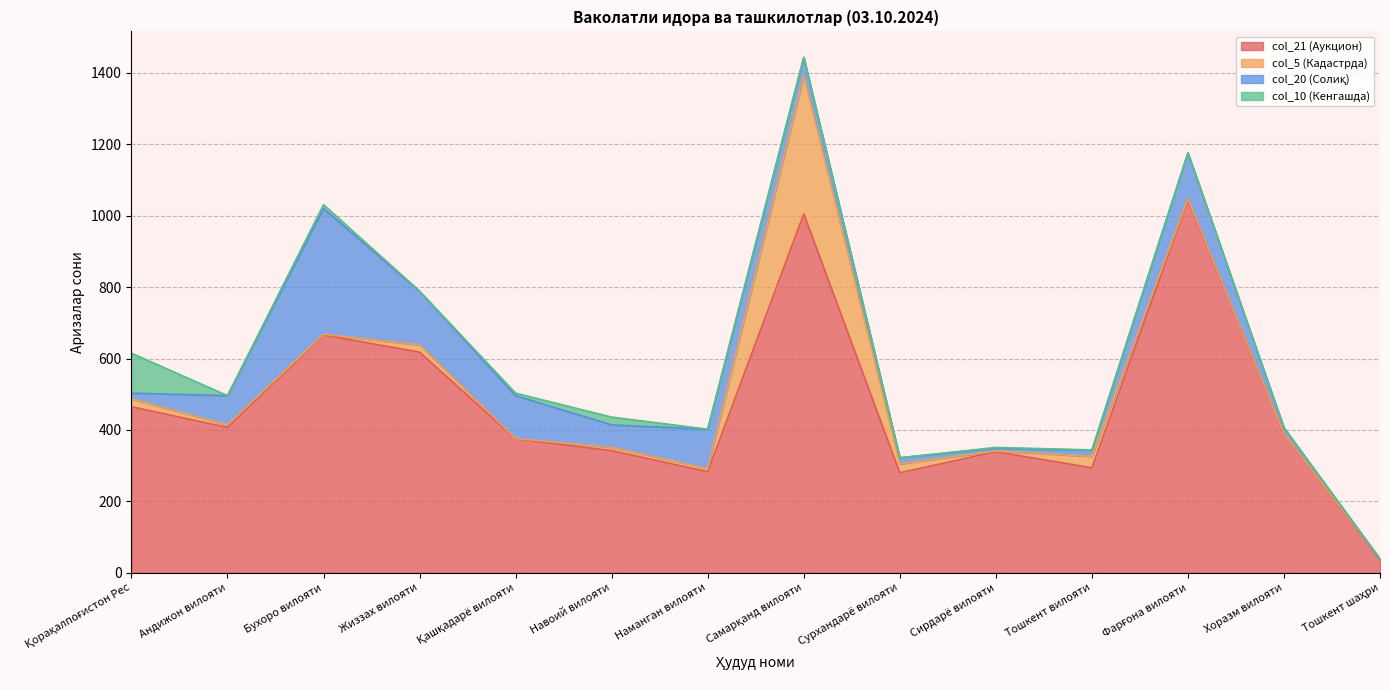

True or false: col_5 (Кадастрда) and col_21 (Аукцион) cross at least once.

False